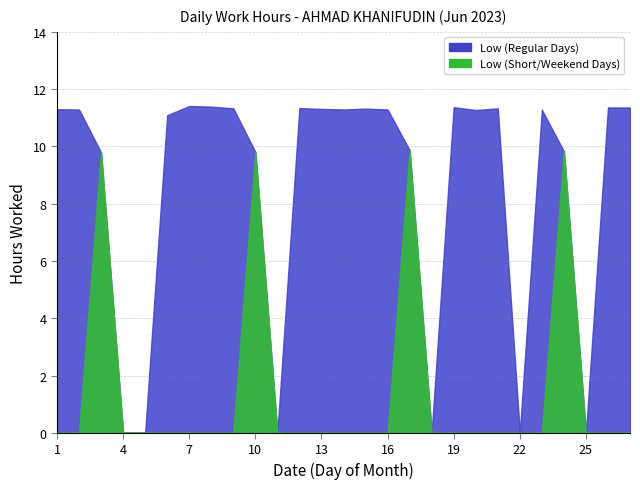

Which category has the lowest value across all series?

4